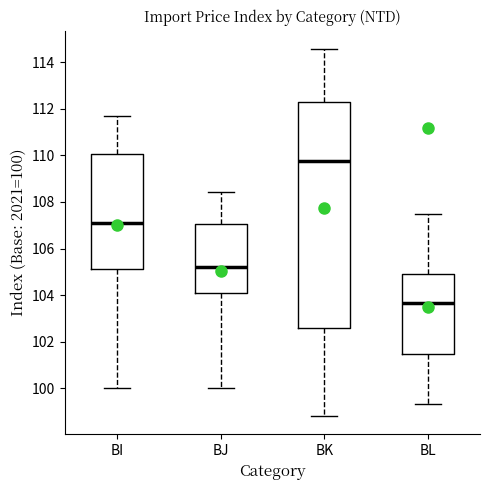

Reading left to right, transcribe this box plot: for each box, give where its median line is, the range the box spans, and where its two whiskers end, as read against the y-axis. The values are not printed on the chart, so give them approximately, as read against the axis.

BI: median 107.2, box 105.2 to 110.0, whiskers 100.0 to 111.6
BJ: median 105.2, box 104.0 to 107.0, whiskers 100.0 to 108.4
BK: median 109.8, box 102.6 to 112.4, whiskers 98.8 to 114.6
BL: median 103.6, box 101.4 to 104.8, whiskers 99.4 to 107.6